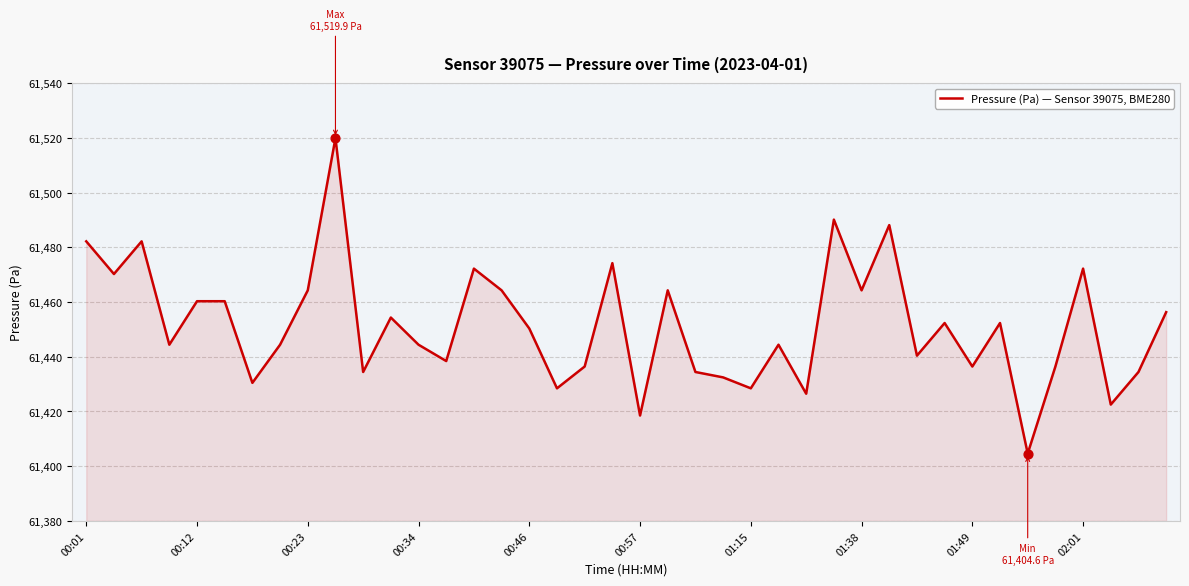

What is the difference between the maximum and minimum values?

115.3